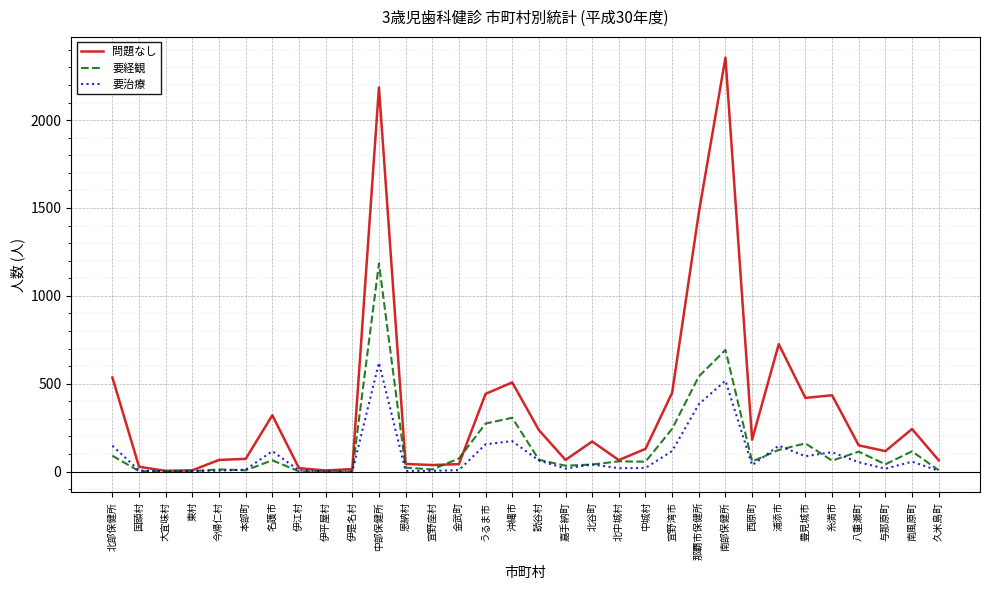

True or false: 要経観 and 問題なし cross at least once.

True